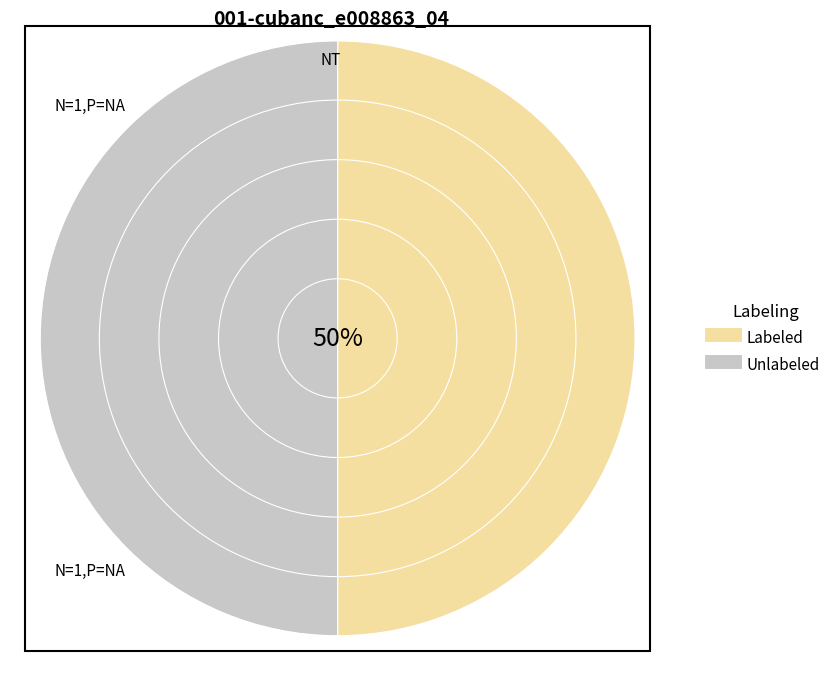

Does 0 account for over 50% of the chart?

Yes